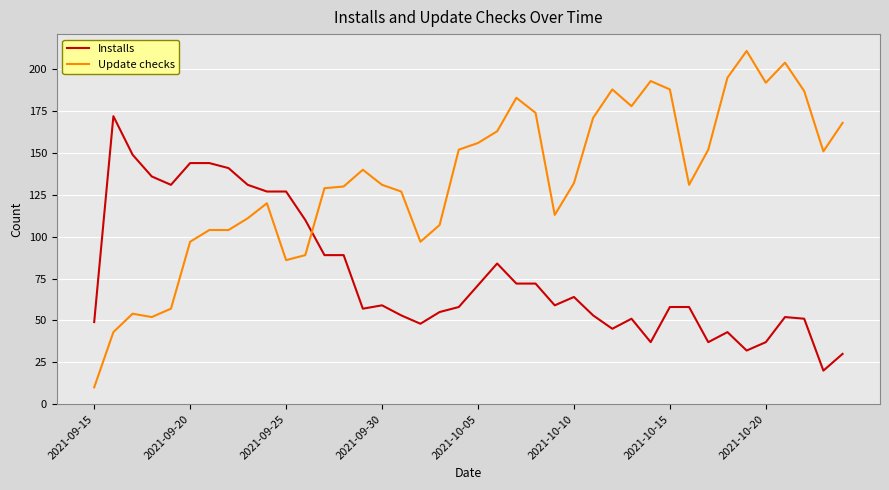

What is the average value of the Update checks series?

134